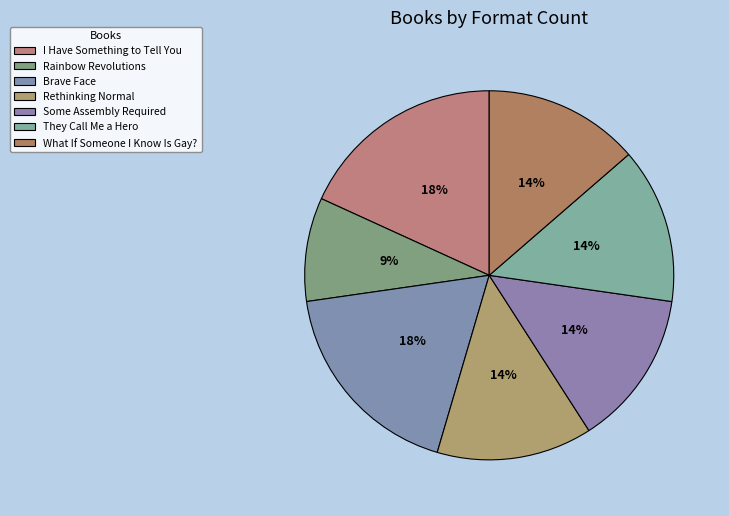

To the nearest percent, what is the combined percentage of What If Someone I Know Is Gay? and Rethinking Normal?

27%